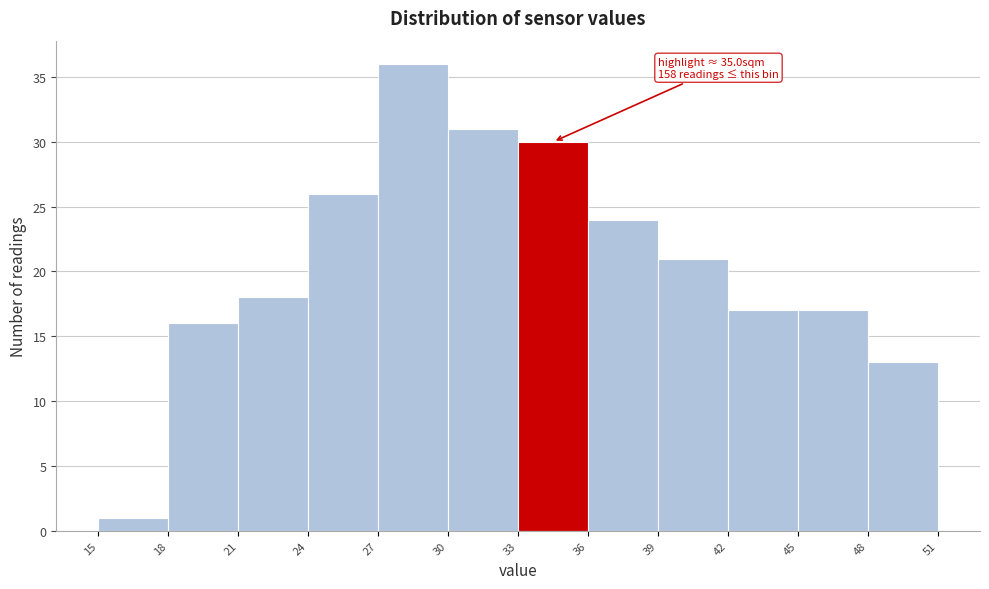

Over which range of the x-axis is the bar tallest?

27 to 30